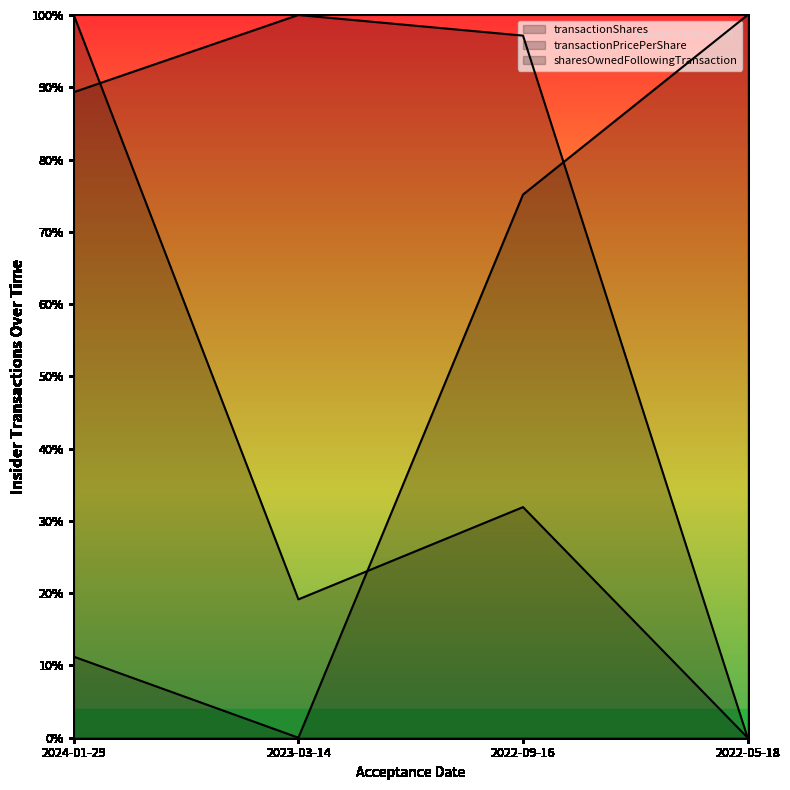

How many series are shown in this chart?

3